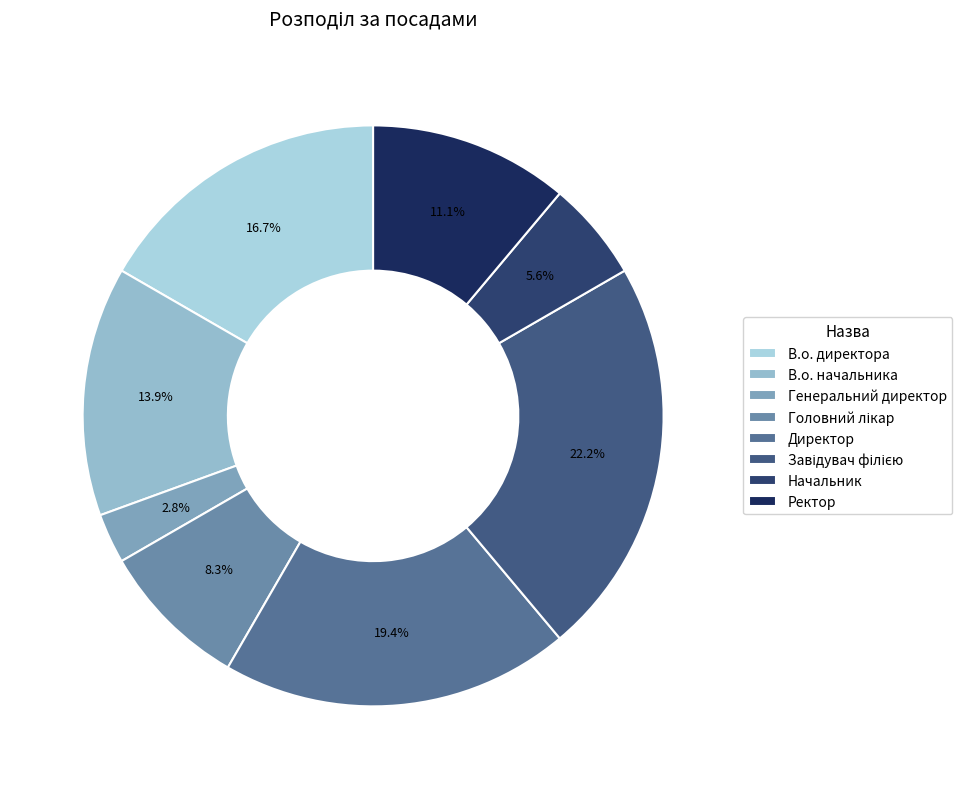

What percentage do Генеральний директор and Ректор together represent?

13.9%